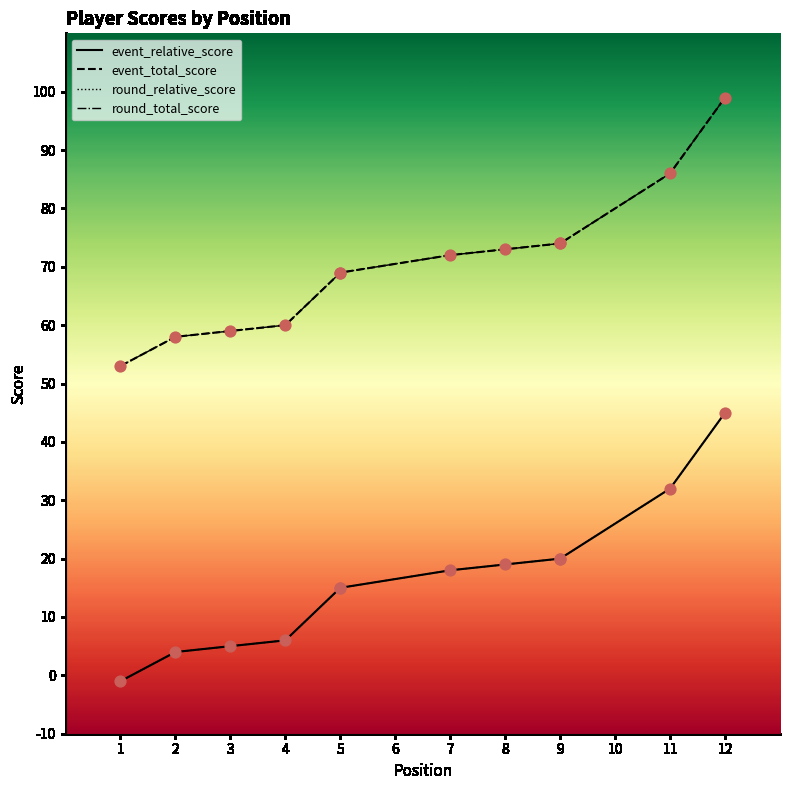

Is the value of round_total_score at 7 greater than the value of event_relative_score at 9?

Yes